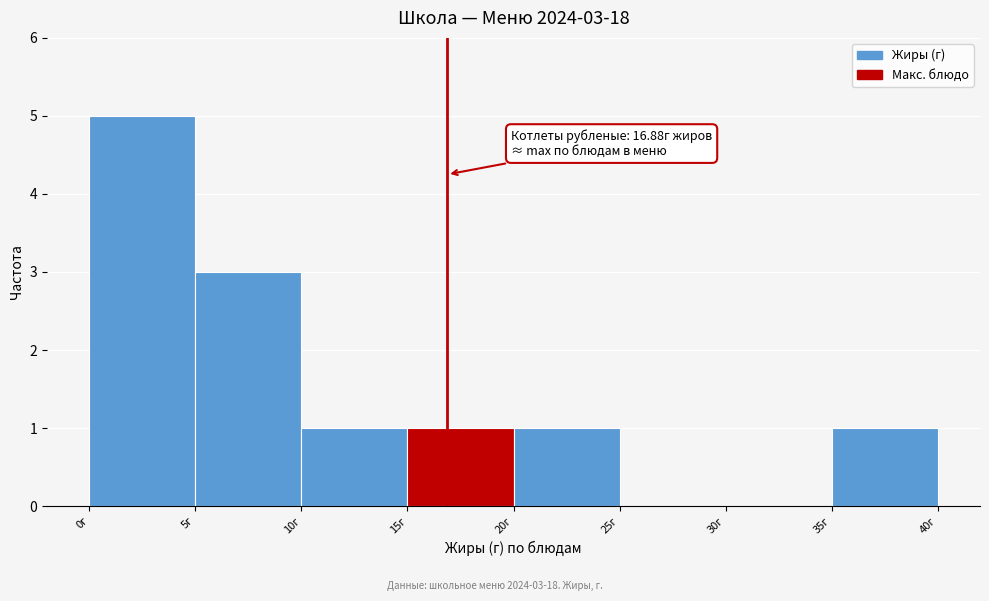

Which range on the x-axis has the tallest bar?

0 to 5